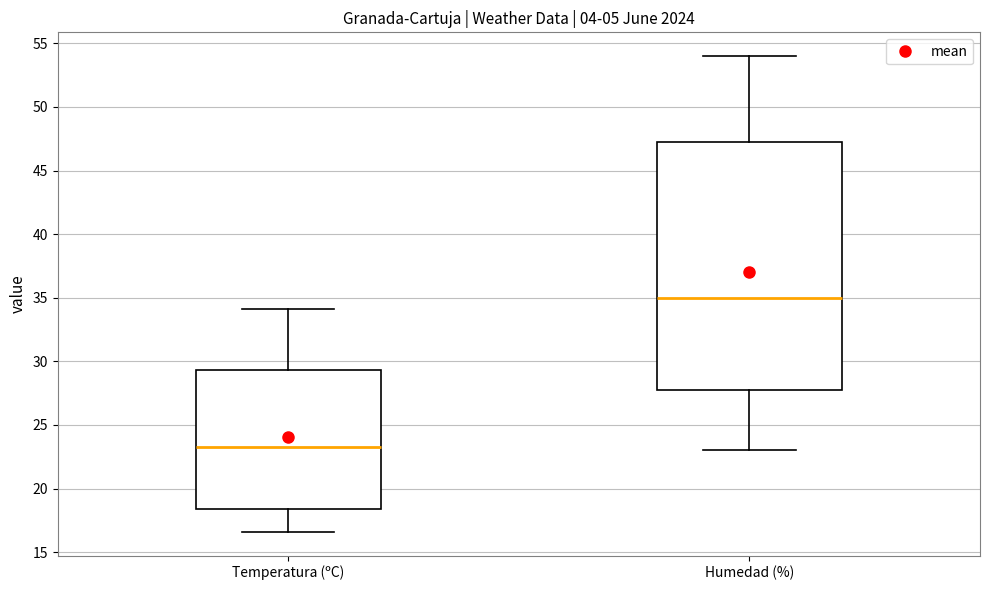

Where does the lower whisker of the box for Humedad (%) end on the y-axis? The values are not printed on the chart, so give them approximately, as read against the axis.

23.0